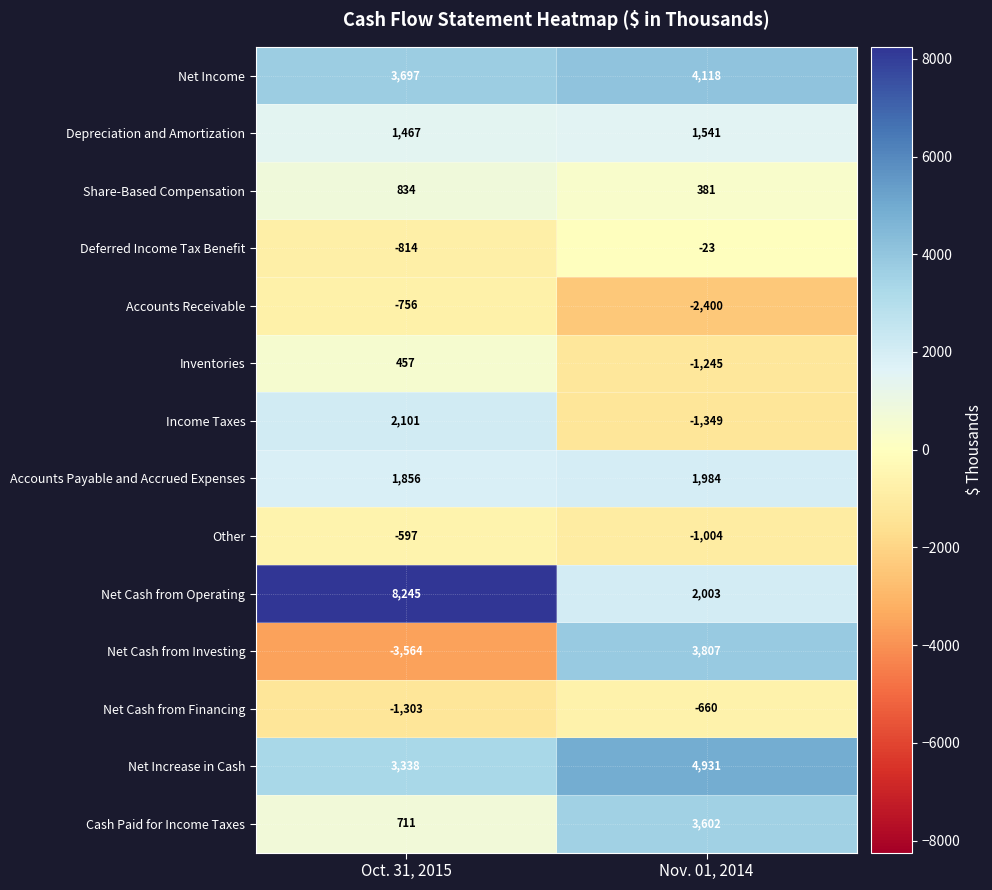

What is the total value across all series at Nov. 01, 2014?

15686